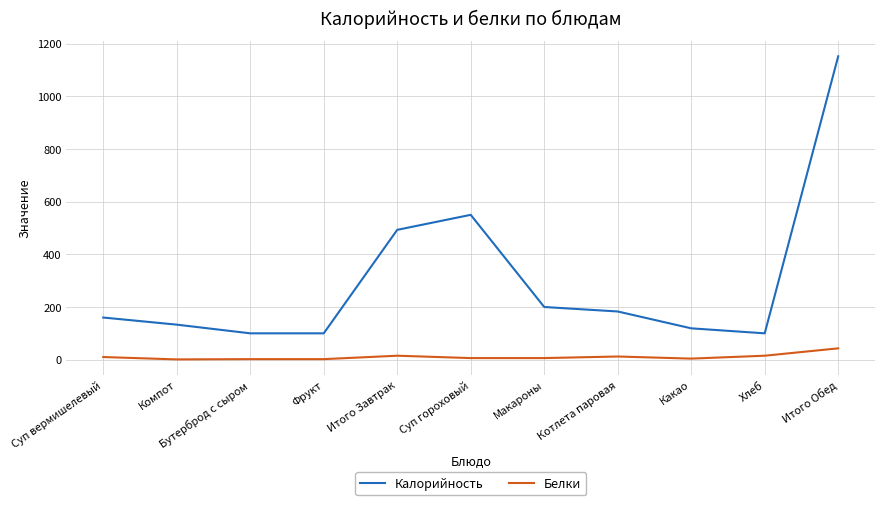

Which series changed the most between Бутерброд с сыром and Итого Завтрак?

Калорийность